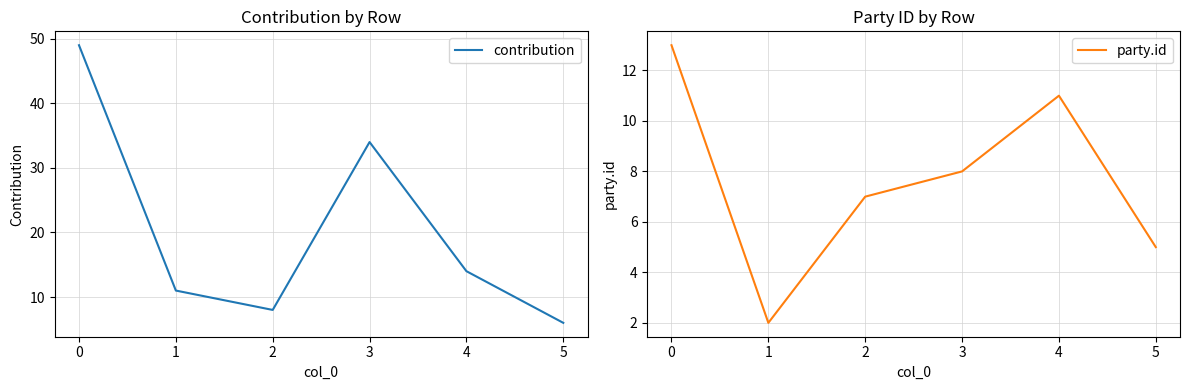

Rank the series by their average value, from lowest to highest.

party.id, contribution